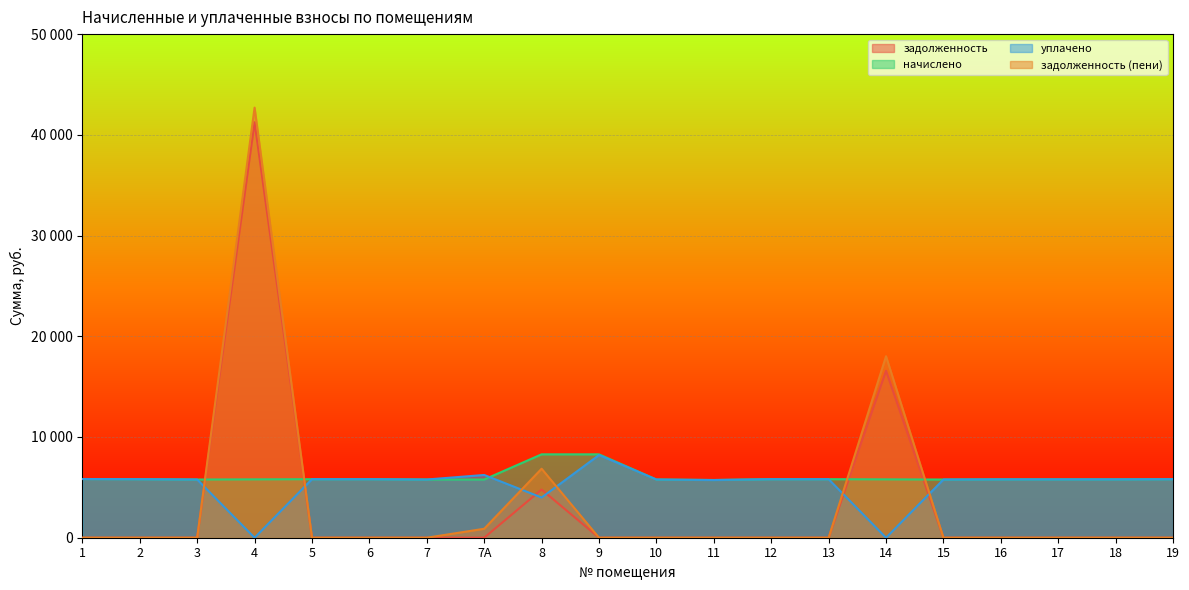

What is the total value across all series at 19?

11625.1